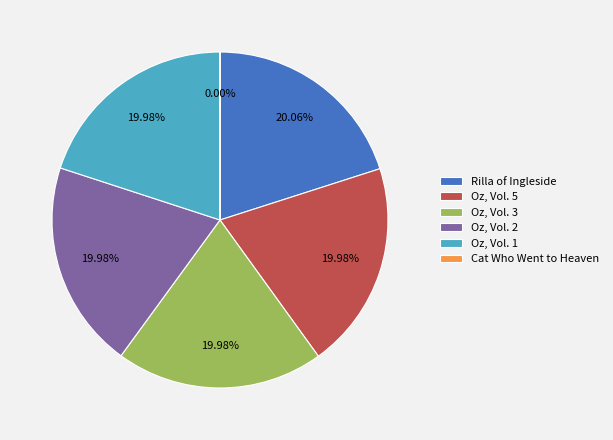

Is the sum of Oz, Vol. 2 and Oz, Vol. 1 greater than half?

No